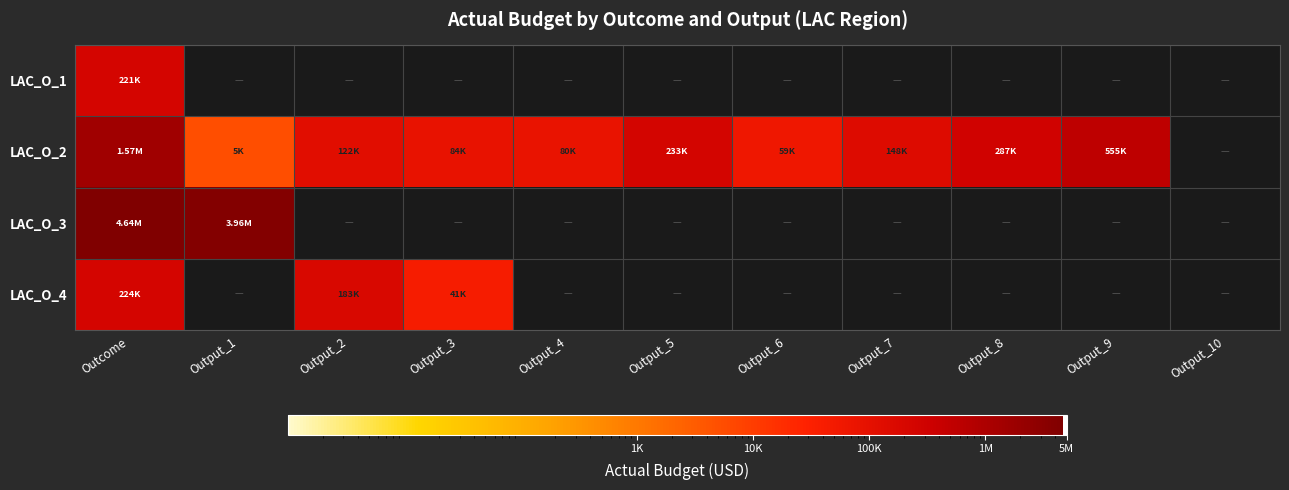

How many categories are shown in the chart?

11